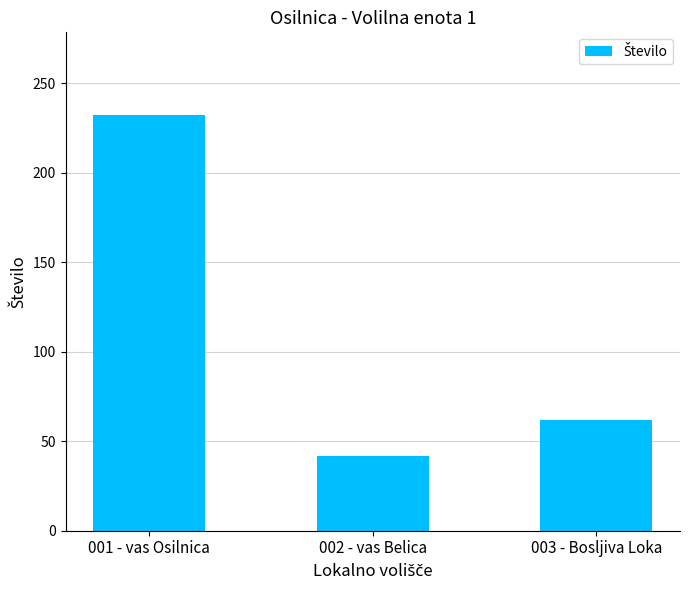

True or false: the data shows 42 at 002 - vas Belica.

True